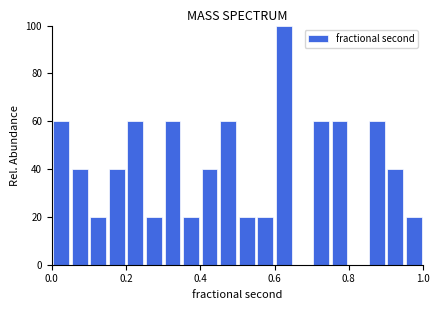

Read against the x-axis, roughly where is the centre of the tallest bar?

0.62